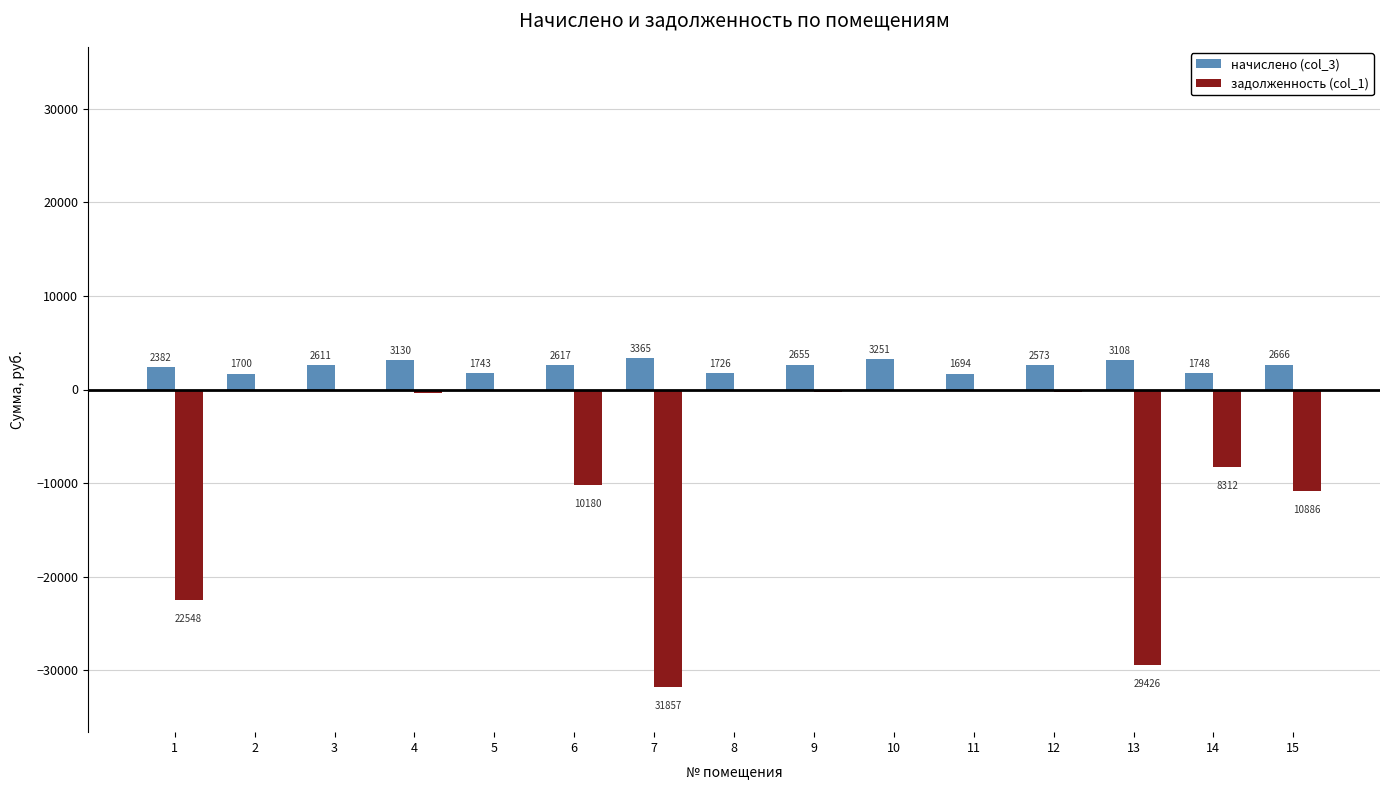

What is the greatest value displayed?

3365.2